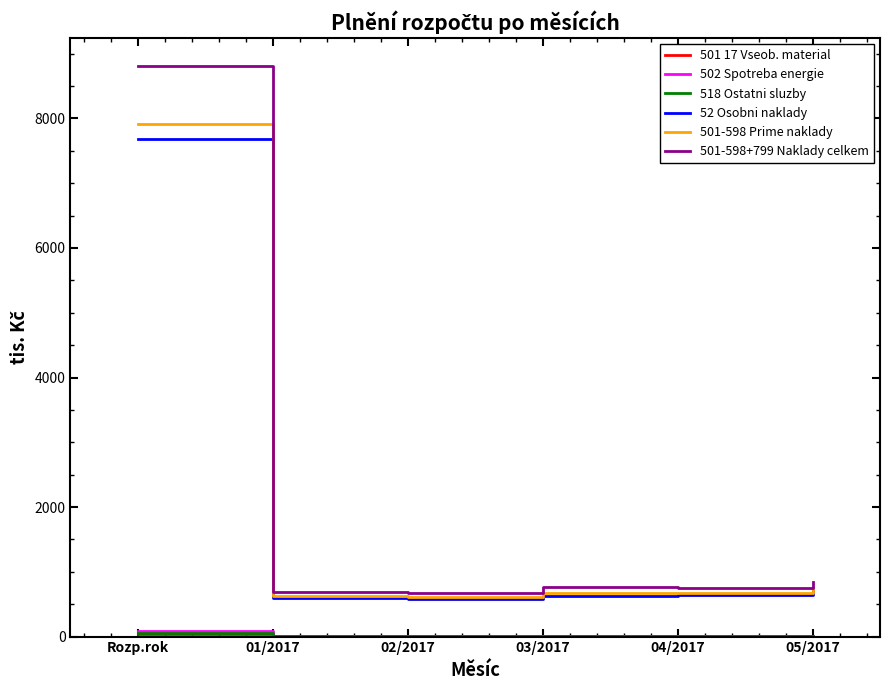

Which series has the widest spread of values?

501-598+799 Naklady celkem